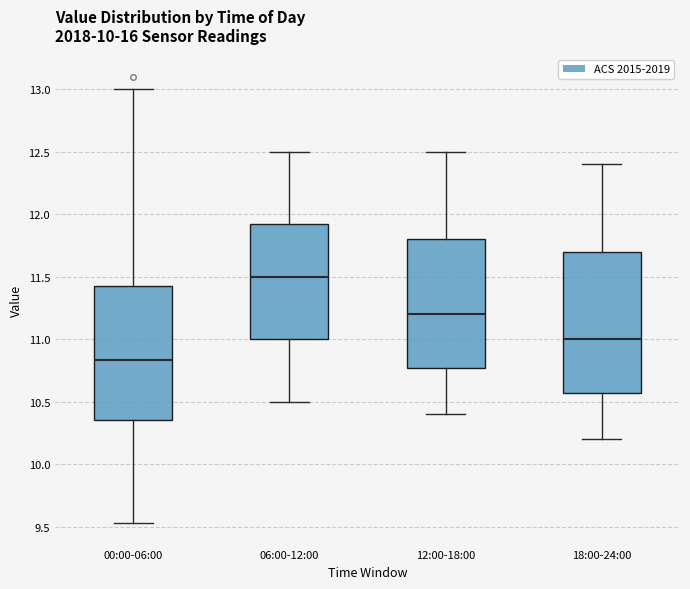

Reading left to right, transcribe this box plot: for each box, give where its median line is, the range the box spans, and where its two whiskers end, as read against the y-axis. The values are not printed on the chart, so give them approximately, as read against the axis.

00:00-06:00: median 10.85, box 10.35 to 11.45, whiskers 9.55 to 13.00
06:00-12:00: median 11.50, box 11.00 to 11.95, whiskers 10.50 to 12.50
12:00-18:00: median 11.20, box 10.80 to 11.80, whiskers 10.40 to 12.50
18:00-24:00: median 11.00, box 10.60 to 11.70, whiskers 10.20 to 12.40